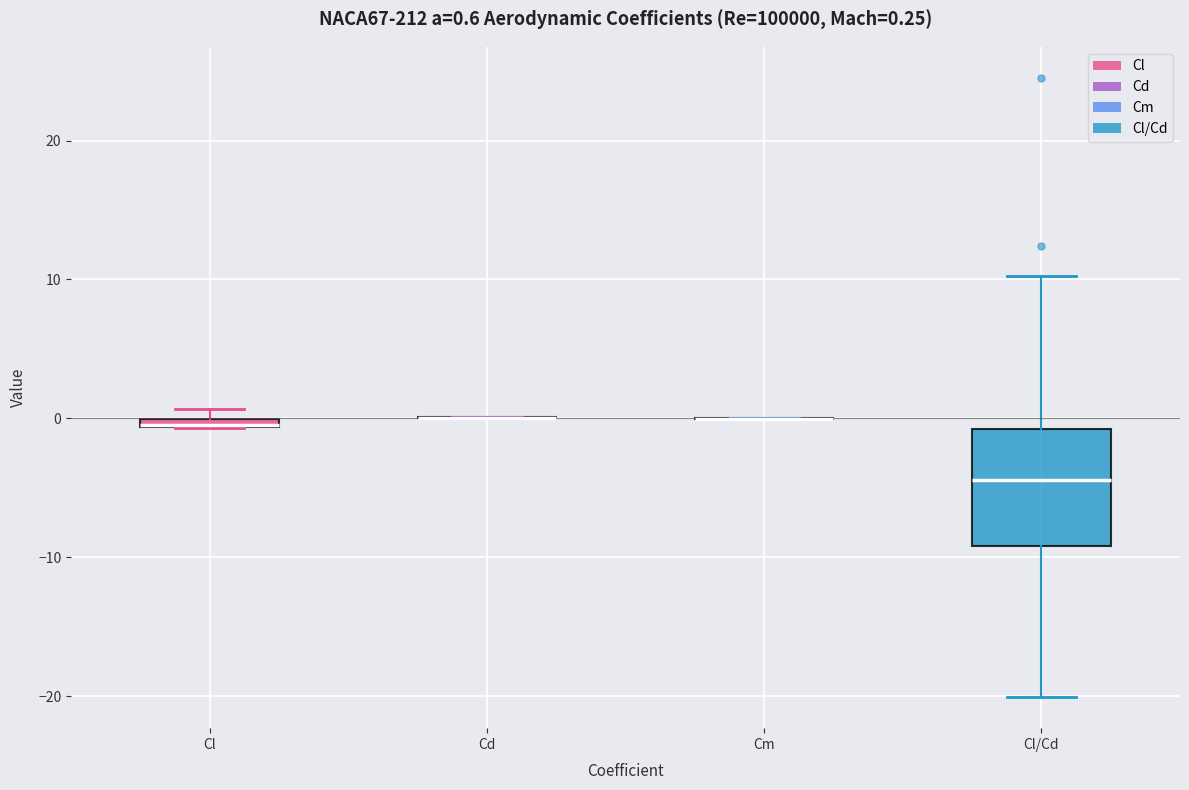

Which box is the tallest, from its lower edge to its upper edge?

Cl/Cd